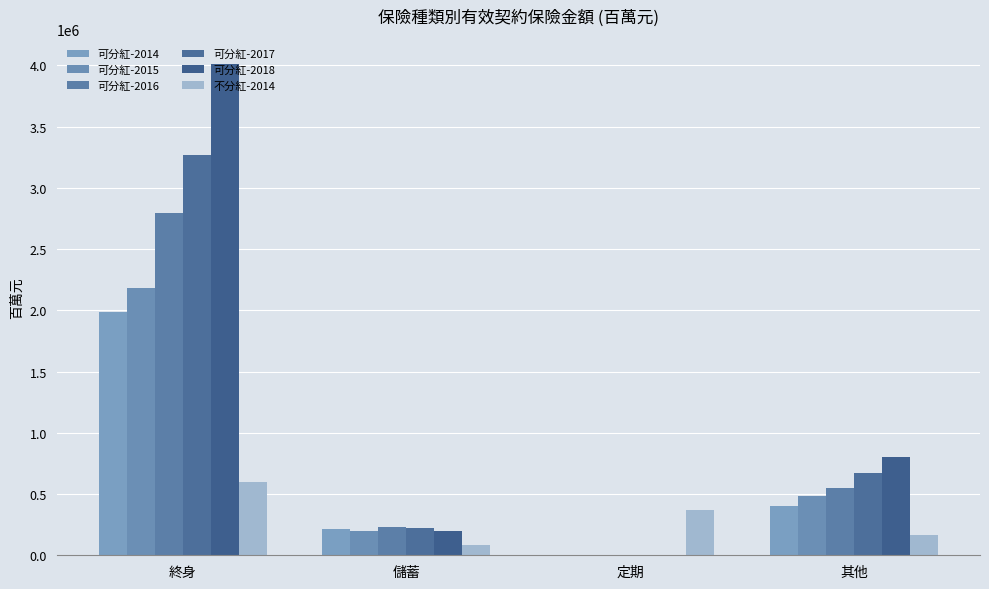

Reading right to left, extract all data points from this chart.

可分紅-2014: 400937.8	56.0	214714.2	1984353.6
可分紅-2015: 479968.9	44.0	196065.8	2185538.2
可分紅-2016: 548987.7	35.8	233479.8	2795877.6
可分紅-2017: 672167.7	34.5	224513.2	3264616.2
可分紅-2018: 805130.7	32.2	201844.5	4014810.7
不分紅-2014: 165522.5	371276.8	85299.2	596137.8